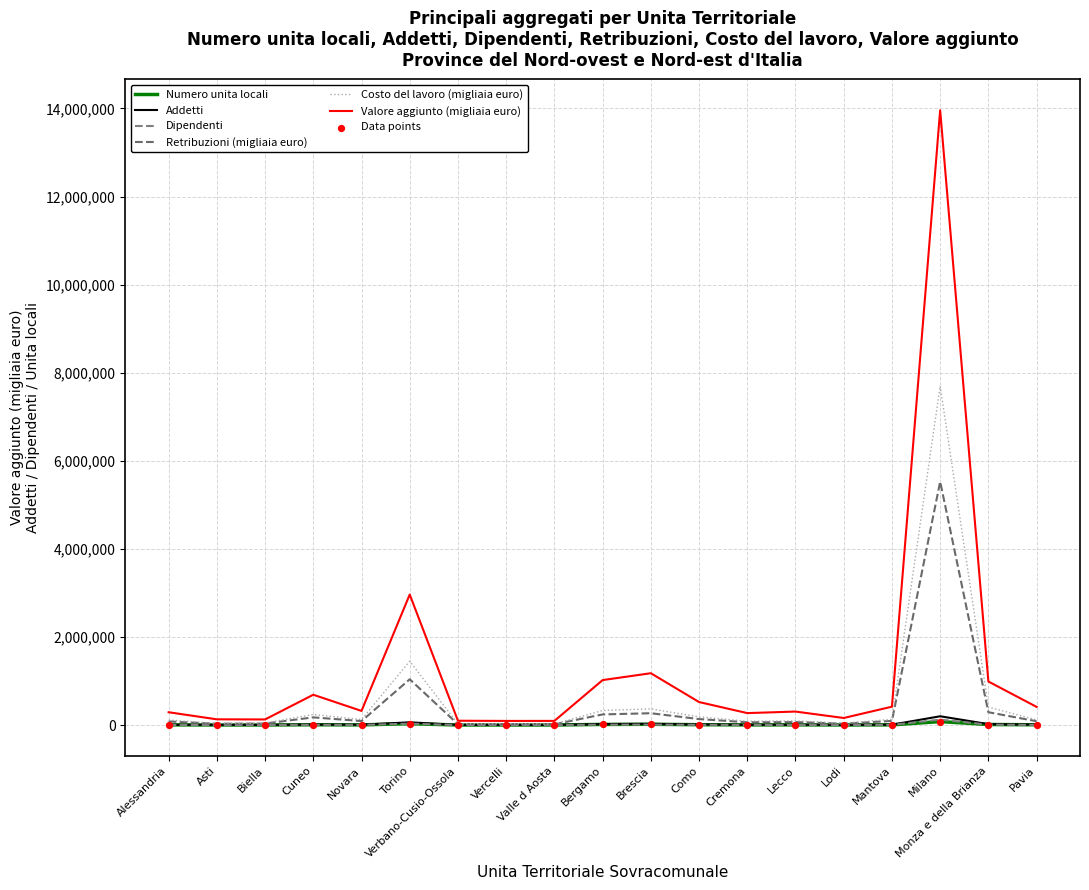

What is the total value across all series at Valle d Aosta?

142001